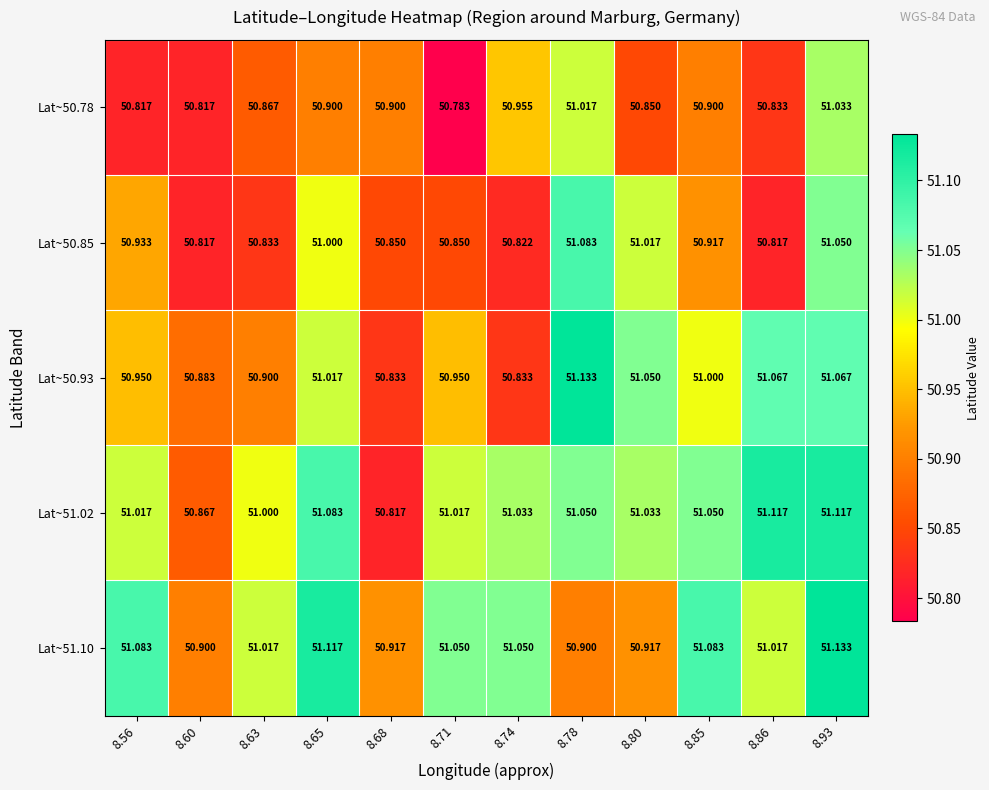

Is the value of Lat~50.78 at 8.68 greater than the value of Lat~51.02 at 8.63?

No